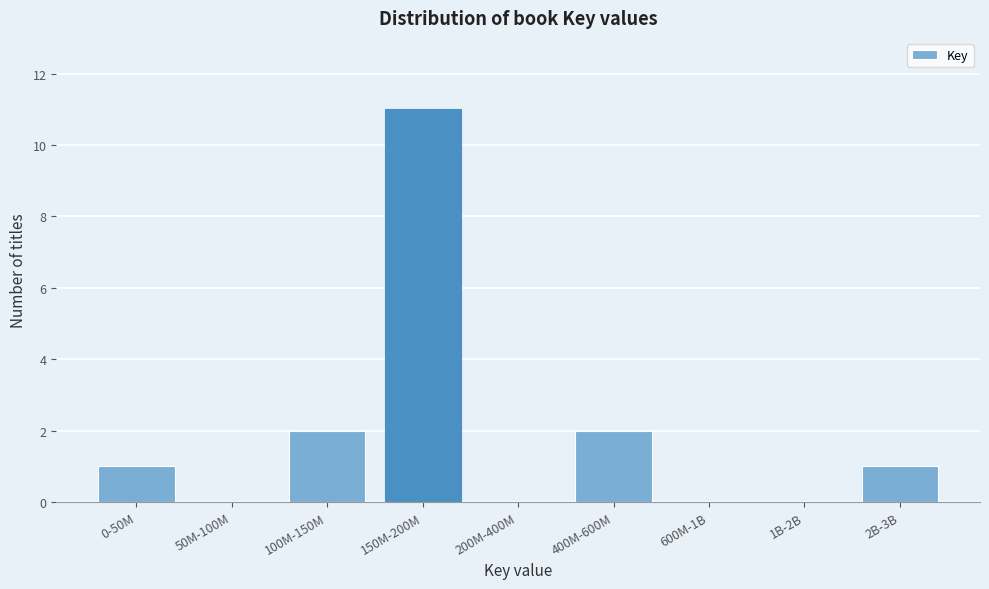

Reading right to left, what are all the values shown in this chart?

2B-3B=1	1B-2B=0	600M-1B=0	400M-600M=2	200M-400M=0	150M-200M=11	100M-150M=2	50M-100M=0	0-50M=1